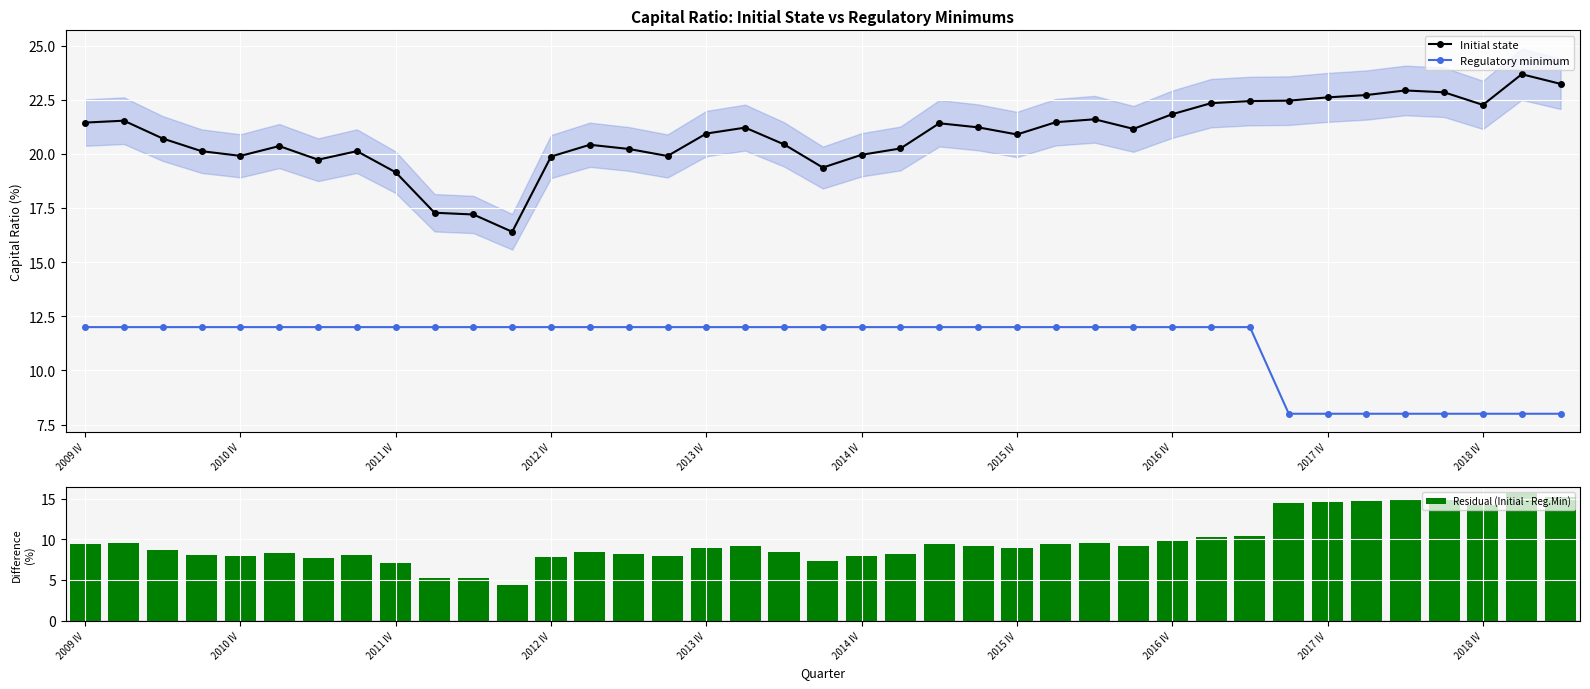

Which series has the largest total across all categories?

Initial state